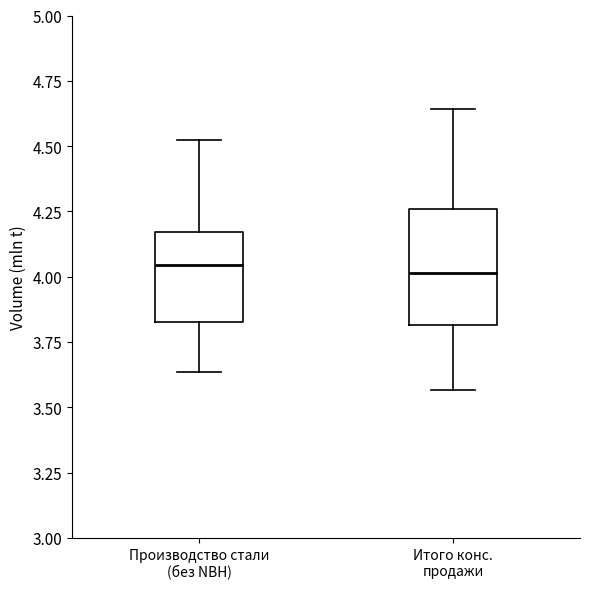

Comparing the boxes themselves (not the whiskers), which one is the tallest?

Итого конс. продажи